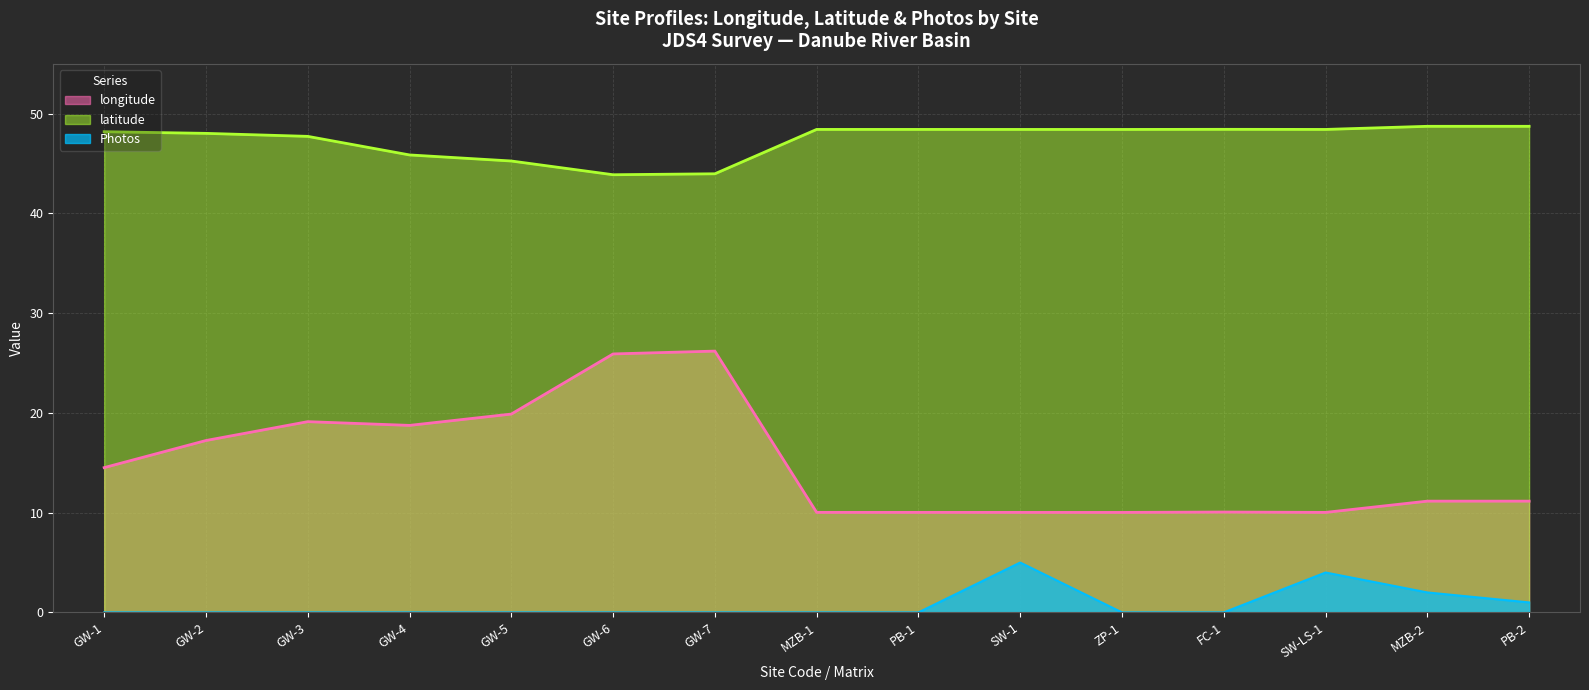

Which series has the widest spread of values?

longitude